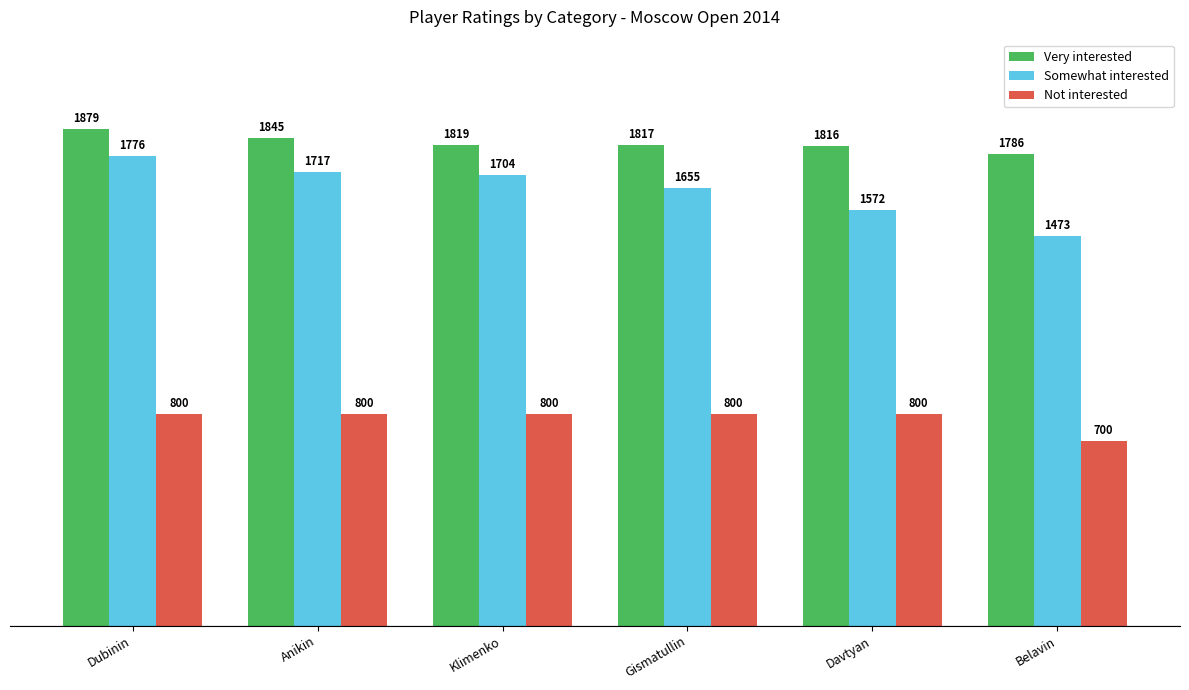

What is the sum of the Very interested values at Belavin and Anikin?

3631